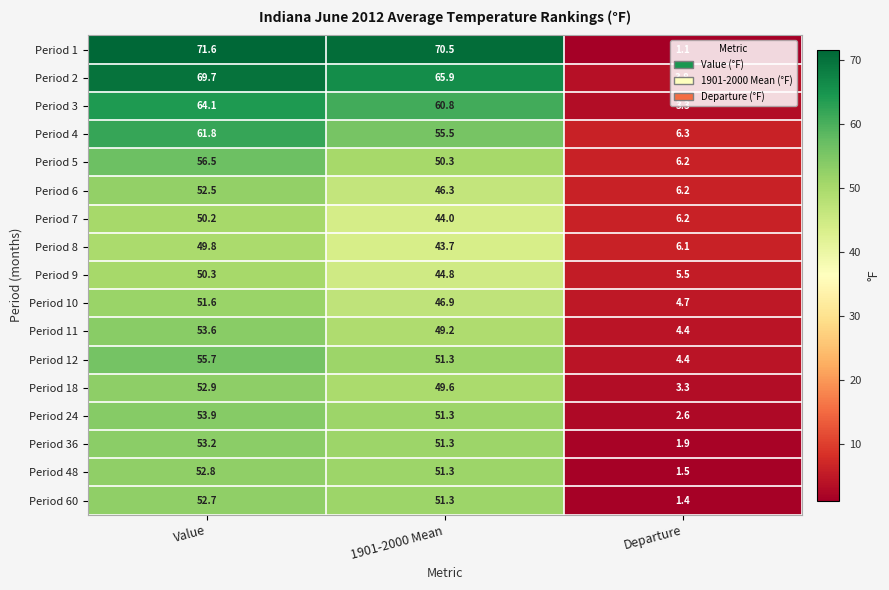

Which label corresponds to the smallest value in the chart?

Departure